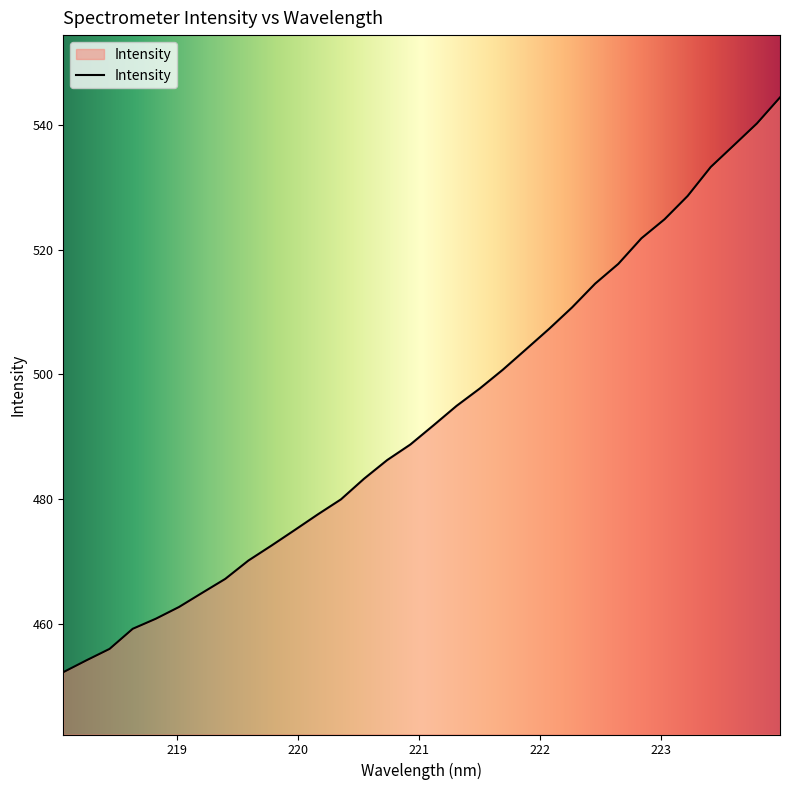

What is the maximum value shown in the chart?

544.4